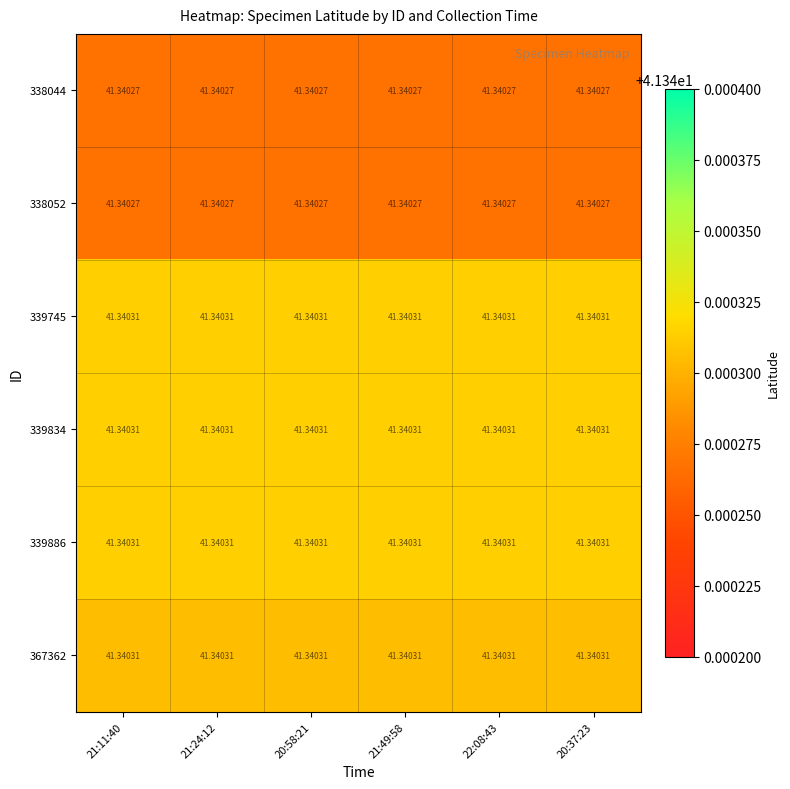

Reading left to right, what are all the values shown in this chart?

338044: 21:11:40=41.3	21:24:12=41.3	20:58:21=41.3	21:49:58=41.3	22:08:43=41.3	20:37:23=41.3
338052: 21:11:40=41.3	21:24:12=41.3	20:58:21=41.3	21:49:58=41.3	22:08:43=41.3	20:37:23=41.3
339745: 21:11:40=41.3	21:24:12=41.3	20:58:21=41.3	21:49:58=41.3	22:08:43=41.3	20:37:23=41.3
339834: 21:11:40=41.3	21:24:12=41.3	20:58:21=41.3	21:49:58=41.3	22:08:43=41.3	20:37:23=41.3
339886: 21:11:40=41.3	21:24:12=41.3	20:58:21=41.3	21:49:58=41.3	22:08:43=41.3	20:37:23=41.3
367362: 21:11:40=41.3	21:24:12=41.3	20:58:21=41.3	21:49:58=41.3	22:08:43=41.3	20:37:23=41.3